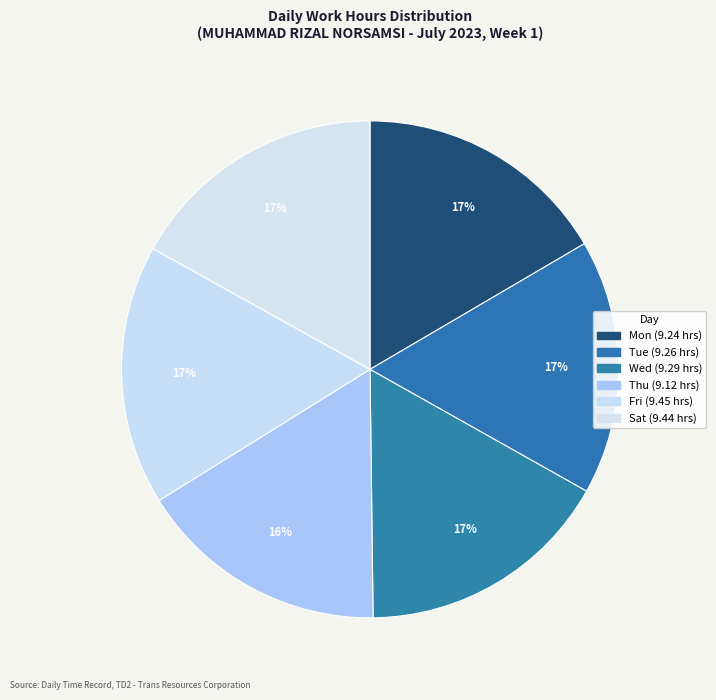

Count the number of slices in the pie.

6